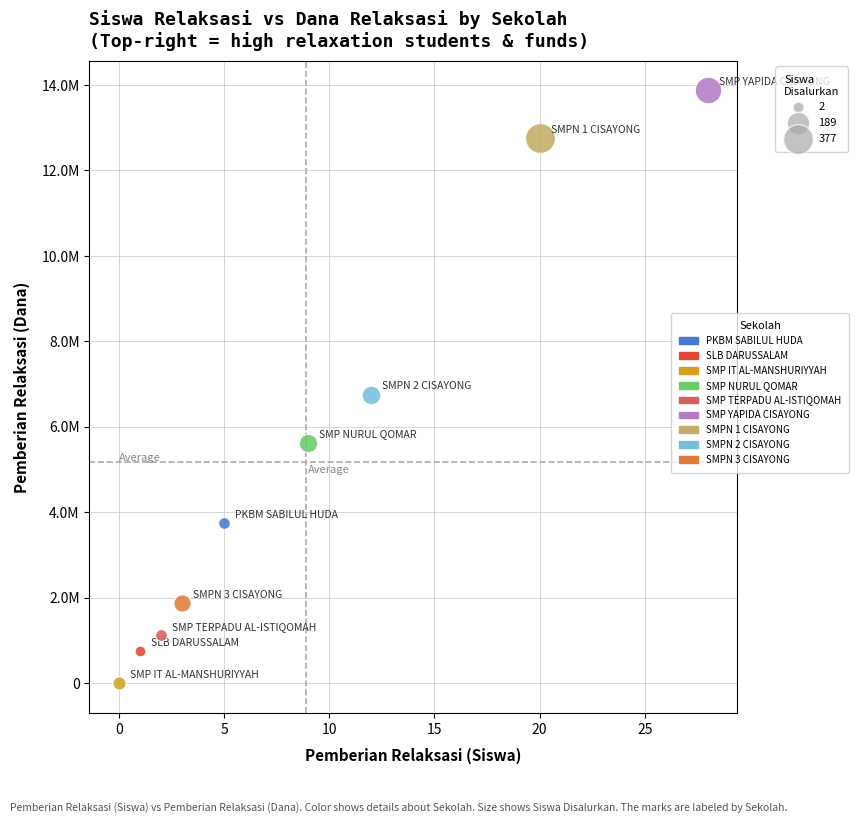

What are all the series names shown in the legend?

PKBM SABILUL HUDA, SLB DARUSSALAM, SMP IT AL-MANSHURIYYAH, SMP NURUL QOMAR, SMP TERPADU AL-ISTIQOMAH, SMP YAPIDA CISAYONG, SMPN 1 CISAYONG, SMPN 2 CISAYONG, SMPN 3 CISAYONG